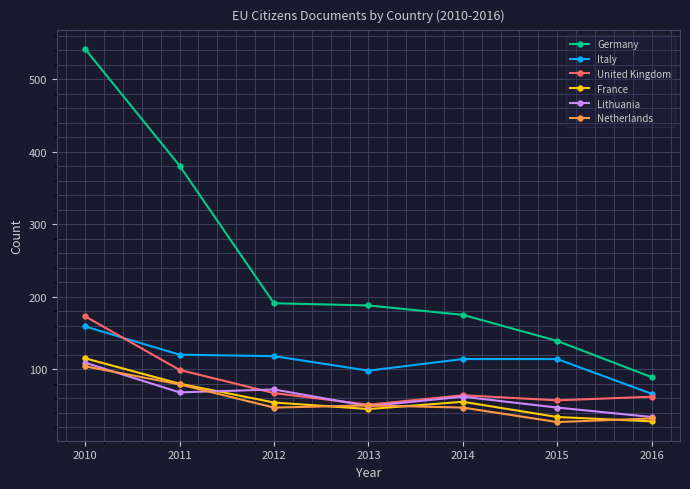

True or false: Netherlands and Italy cross at least once.

False